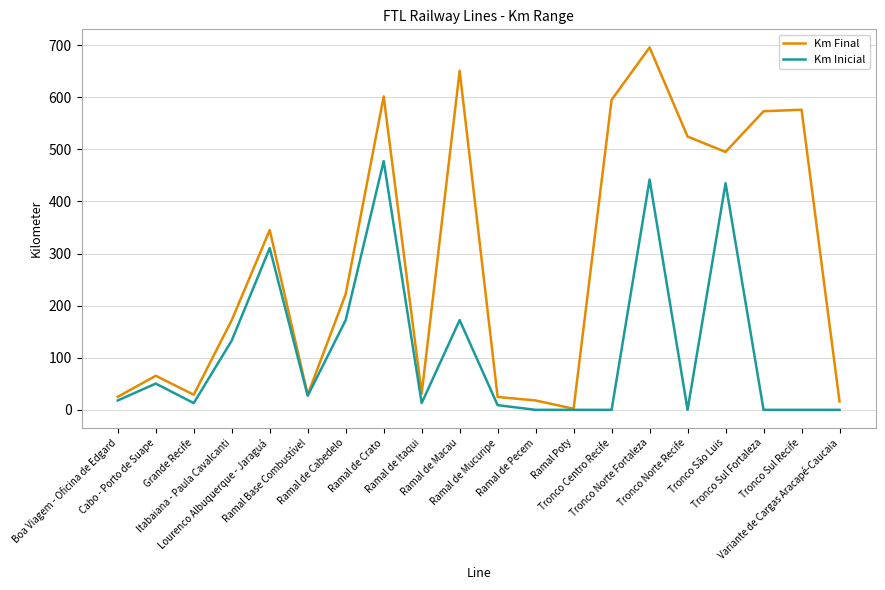

Count the number of data series in this chart.

2